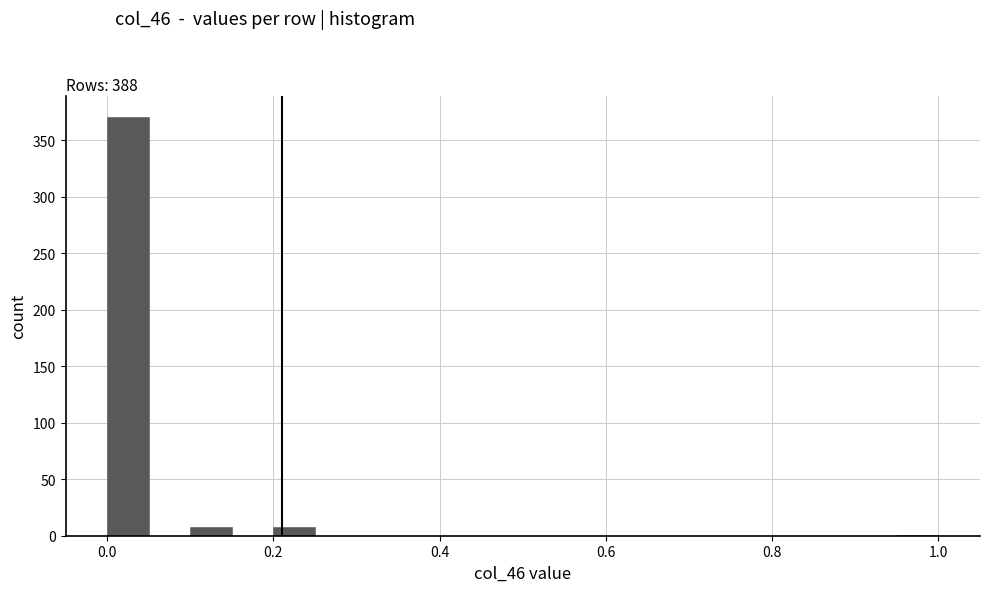

Around what value on the x-axis is the tallest bar? Give the approximate position of its centre, as read against the axis.

0.02